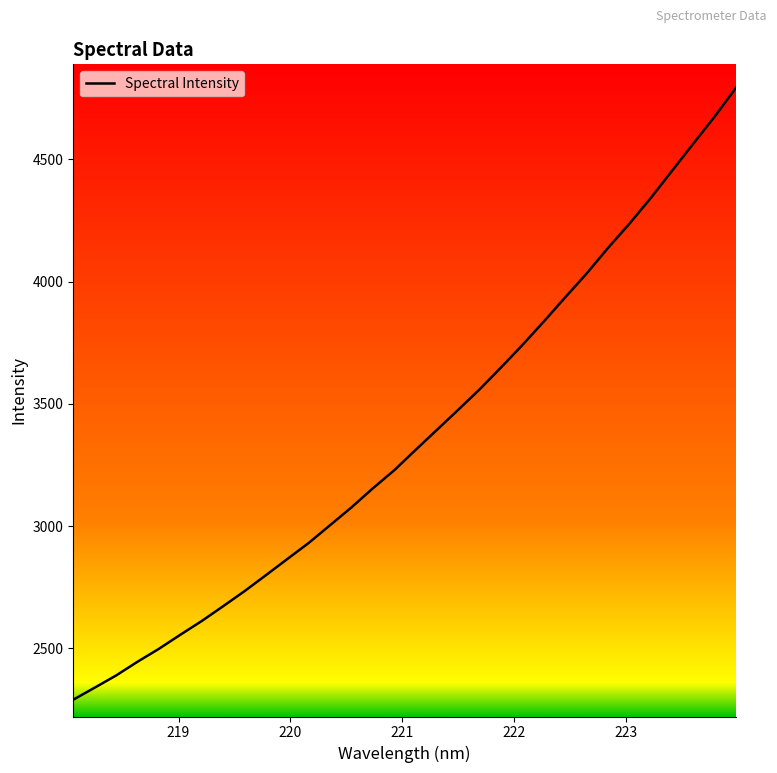

What is the greatest value displayed?

4792.6